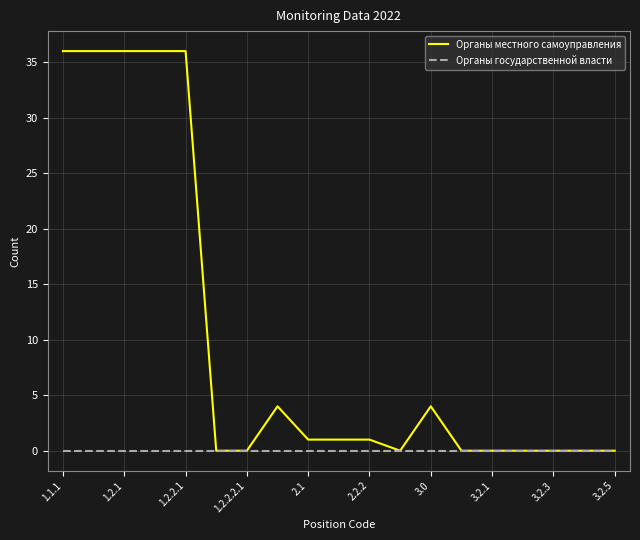

List the series in order of their peak value, lowest first.

Органы государственной власти, Органы местного самоуправления